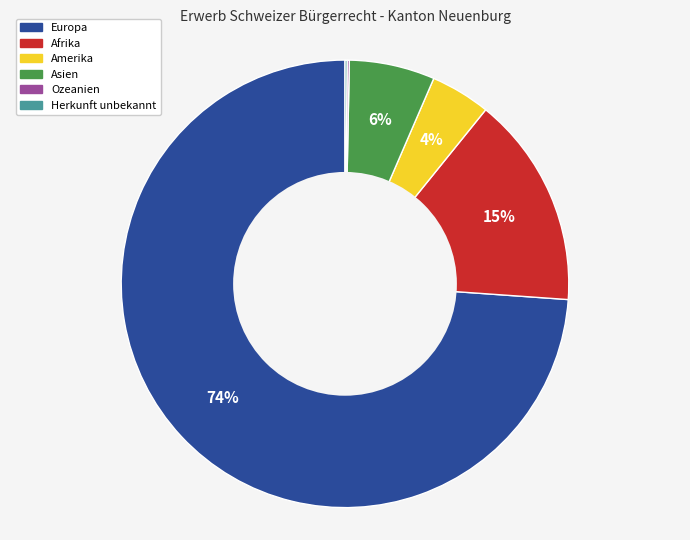

Which slice represents more than half of the pie?

Europa